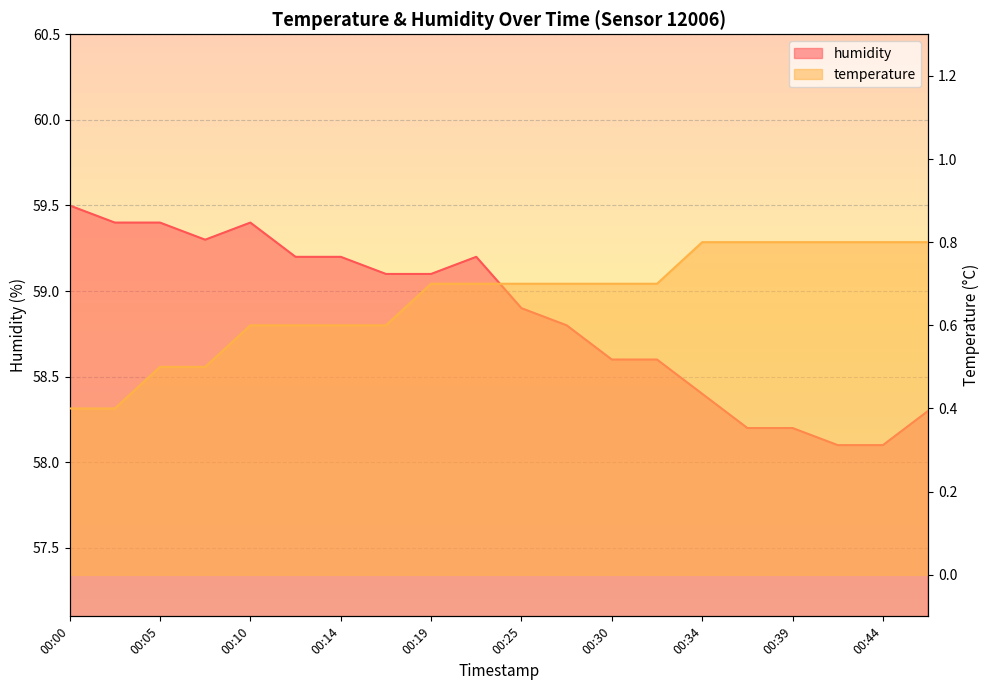

True or false: temperature and humidity intersect in this chart.

False